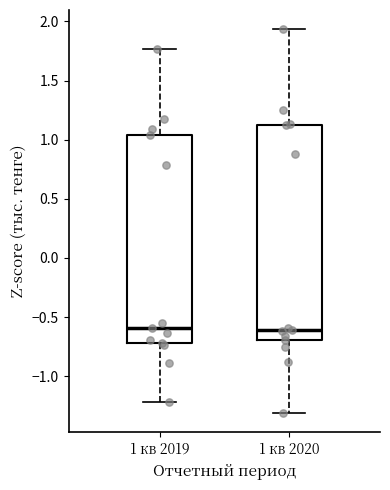

Comparing the boxes themselves (not the whiskers), which one is the tallest?

1 кв 2020